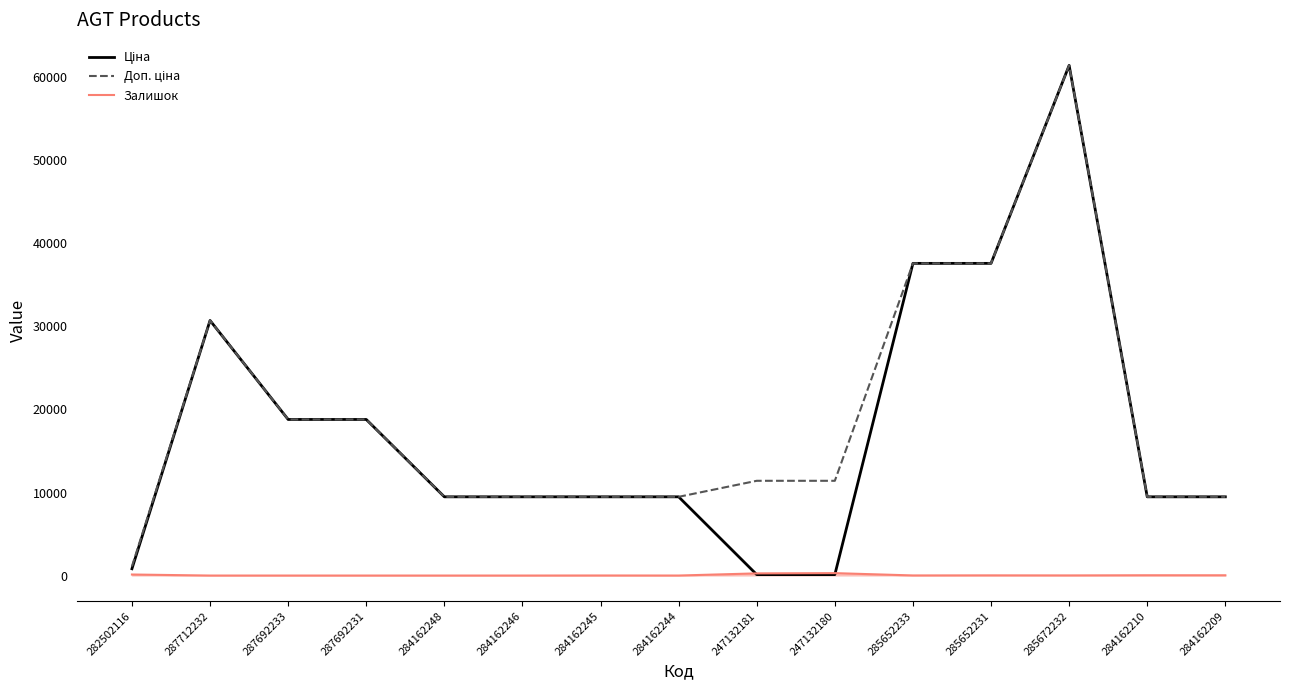

At which category is the sum across all series the highest?

285672232